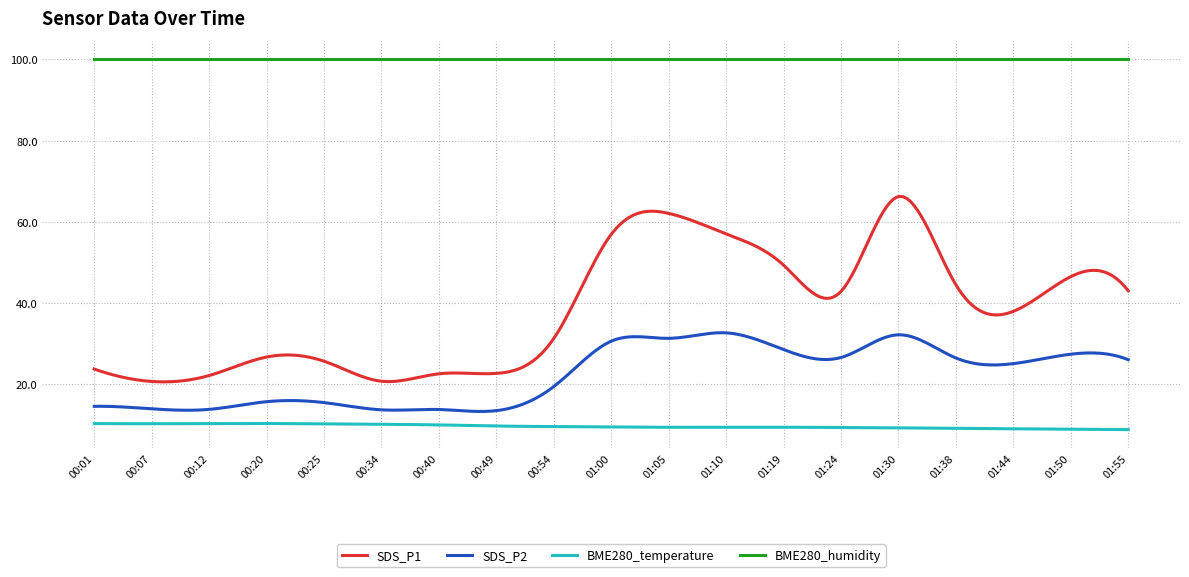

True or false: SDS_P2 and SDS_P1 cross at least once.

False